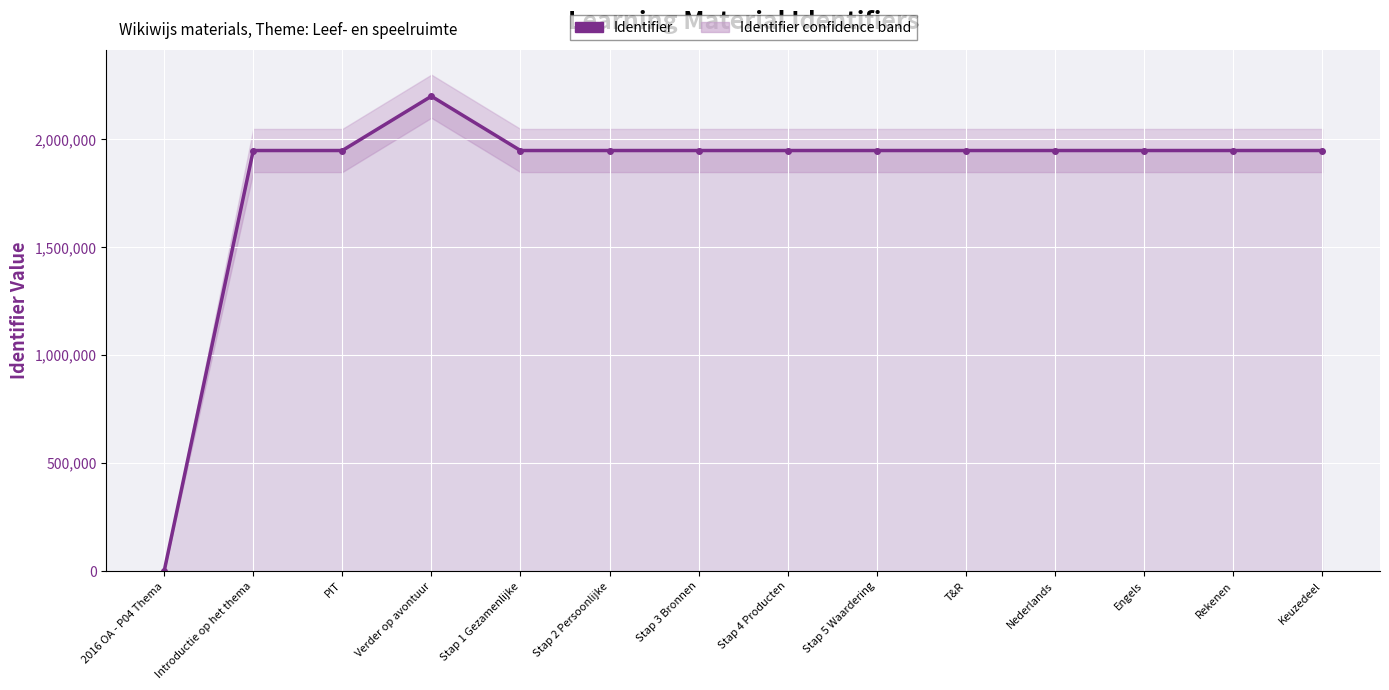

List the labels in order of value, smallest first.

2016 OA - P04 Thema, Introductie op het thema, PIT, Stap 1 Gezamenlijke, Stap 2 Persoonlijke, Stap 3 Bronnen, Stap 4 Producten, Stap 5 Waardering, T&R, Nederlands, Engels, Rekenen, Keuzedeel, Verder op avontuur